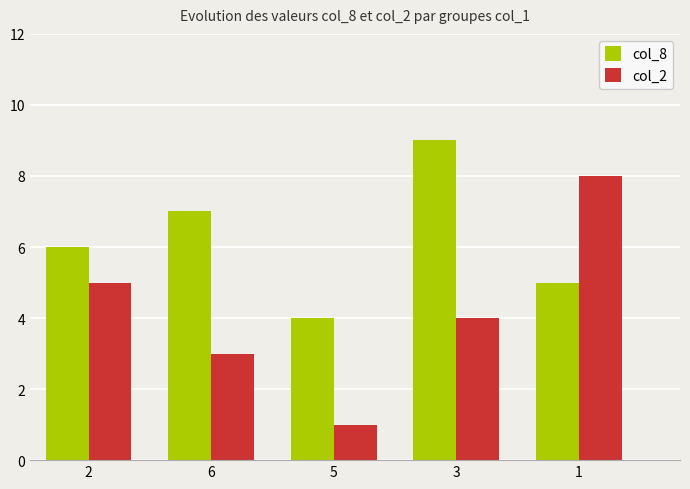

What is the highest value of the col_2 series?

8